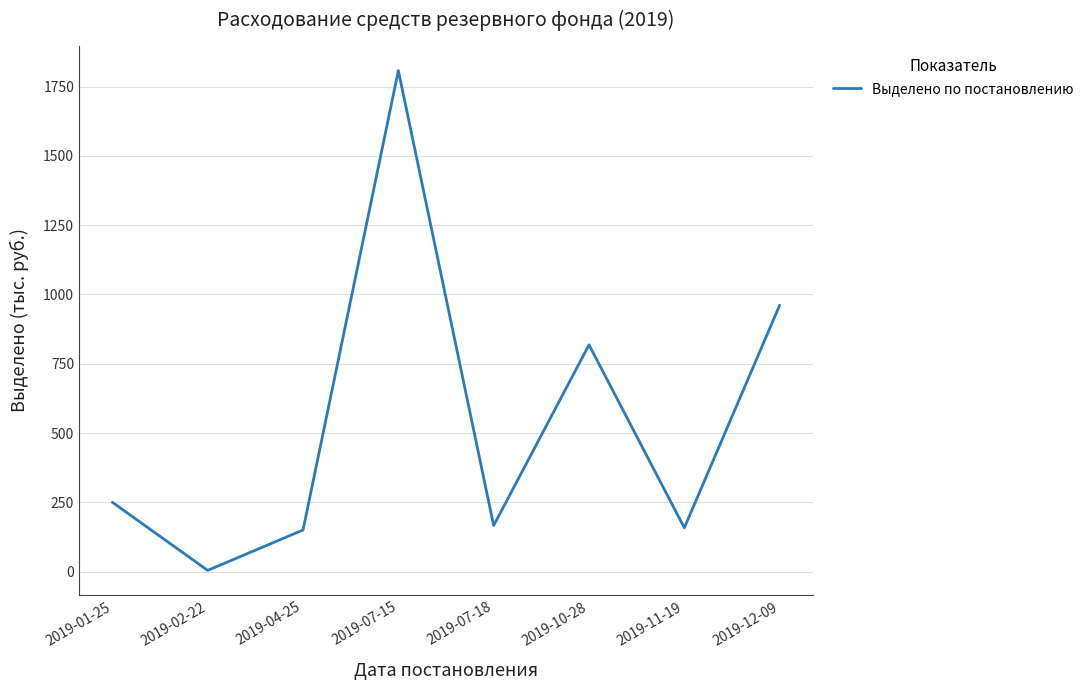

What is the difference between the values at 2019-12-09 and 2019-10-28?

142.9